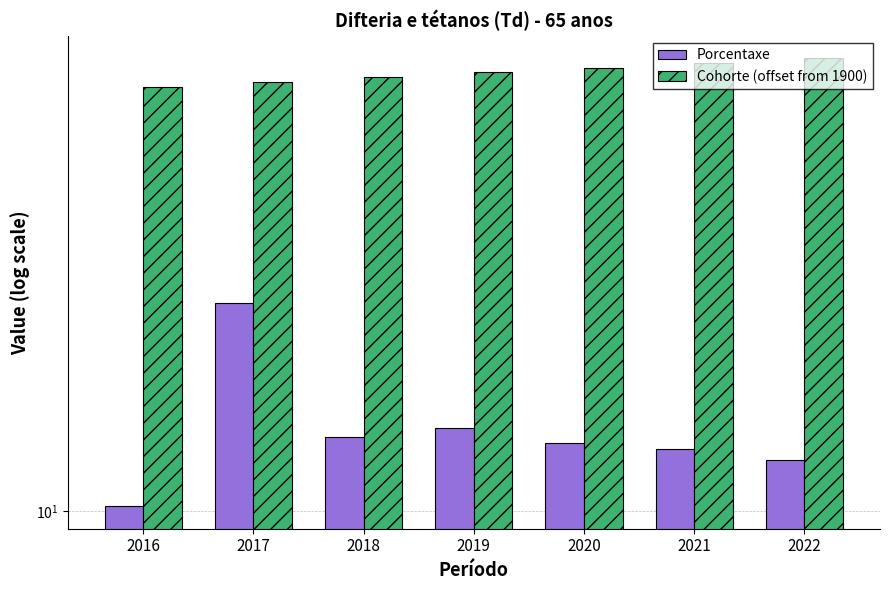

How many Cohorte (offset from 1900) values are between 52 and 56?

5